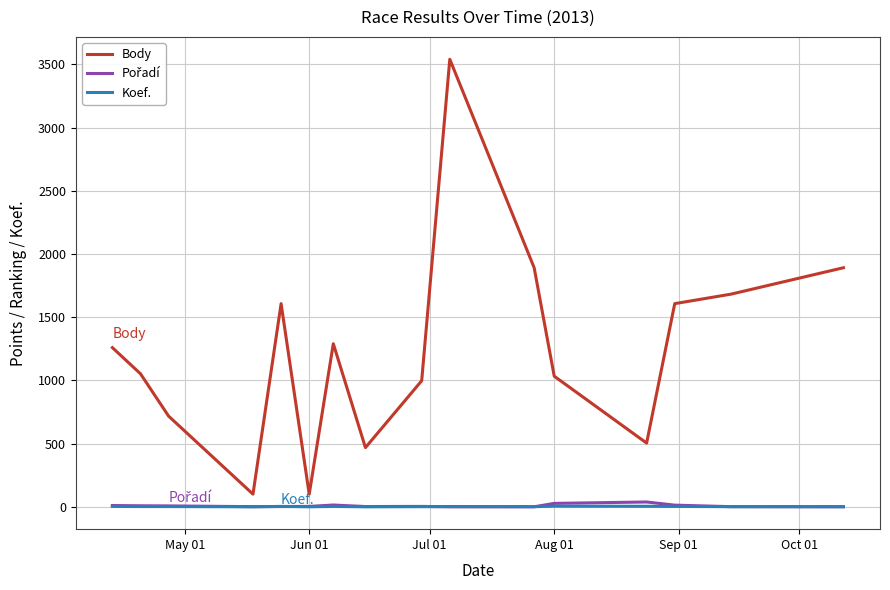

True or false: Koef. and Body intersect in this chart.

False